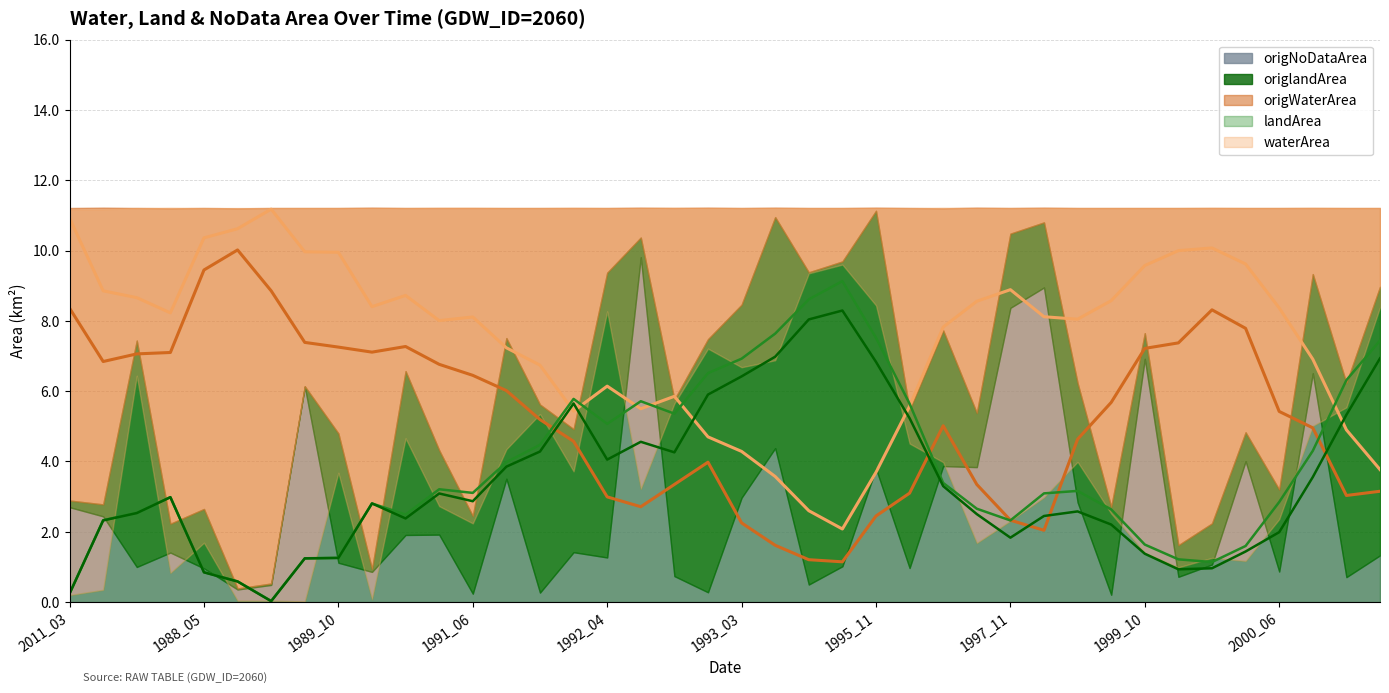

Where does the waterArea series first go above 7?

2011_03